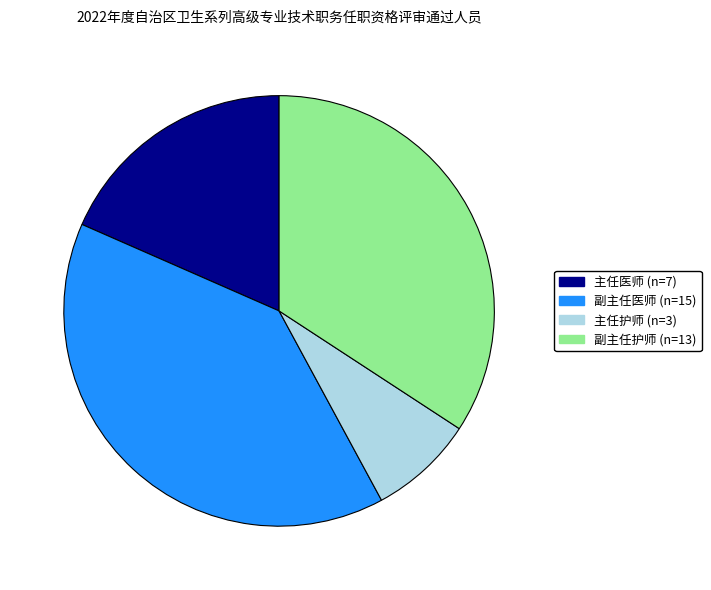

Rank the categories by value from highest to lowest.

副主任医师, 副主任护师, 主任医师, 主任护师